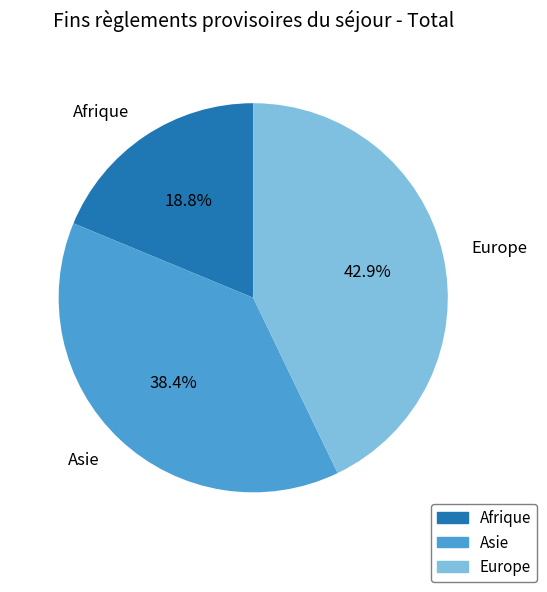

Which category has the biggest portion of the pie?

Europe